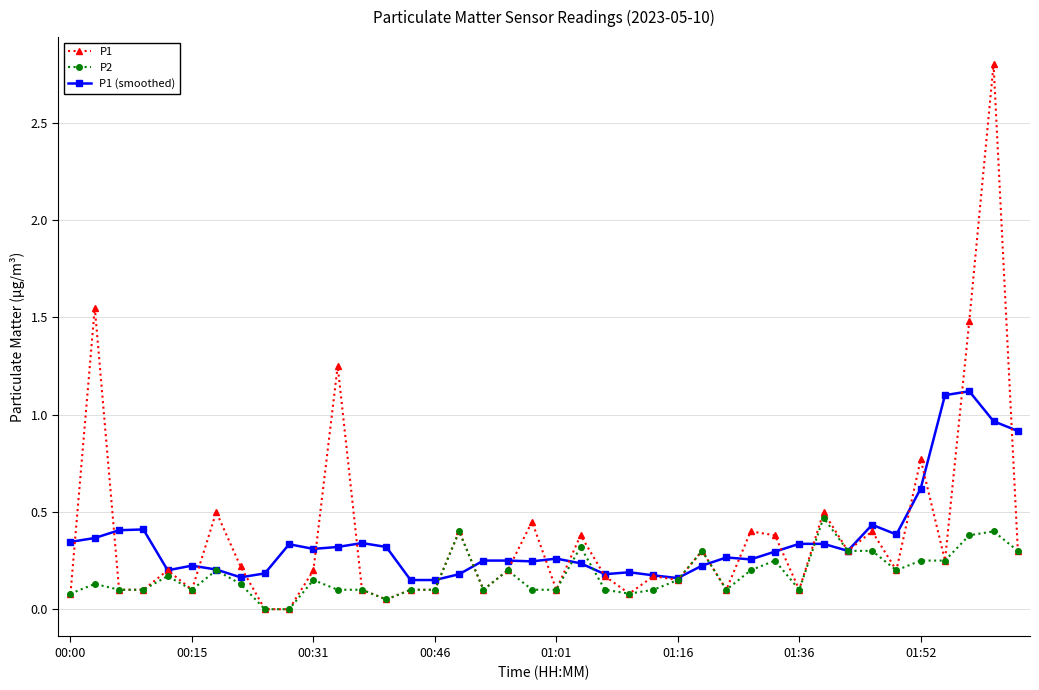

Which series has the widest spread of values?

P1